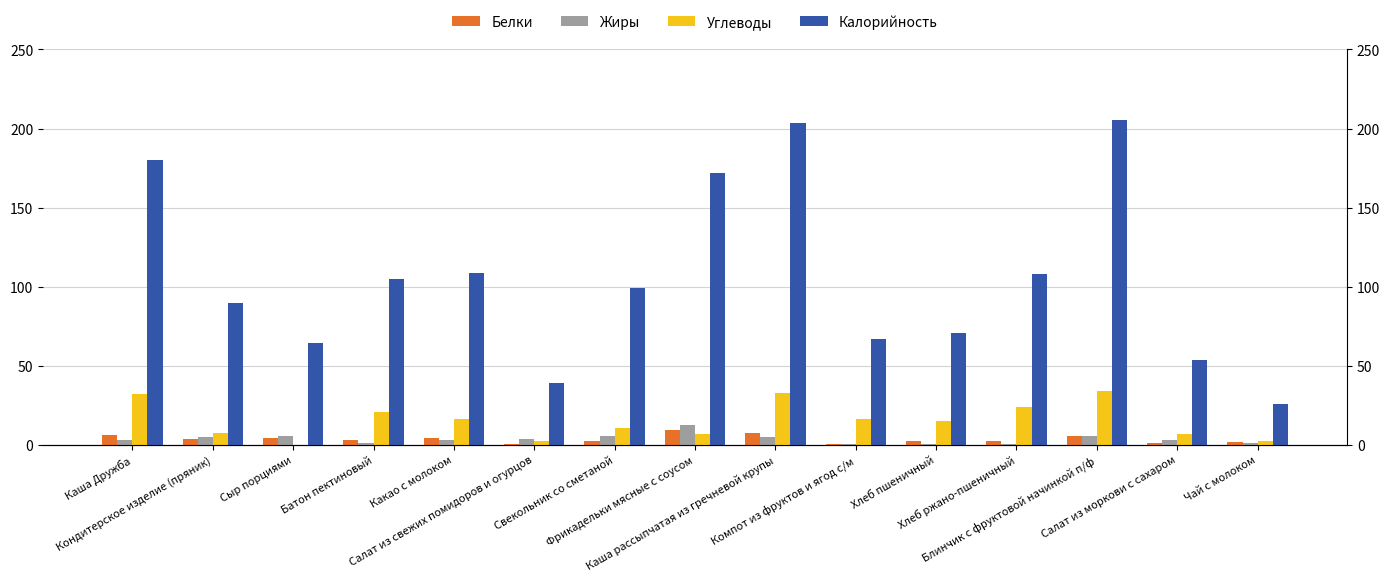

Is the value of Жиры at Кондитерское изделие (пряник) greater than the value of Калорийность at Фрикадельки мясные с соусом?

No